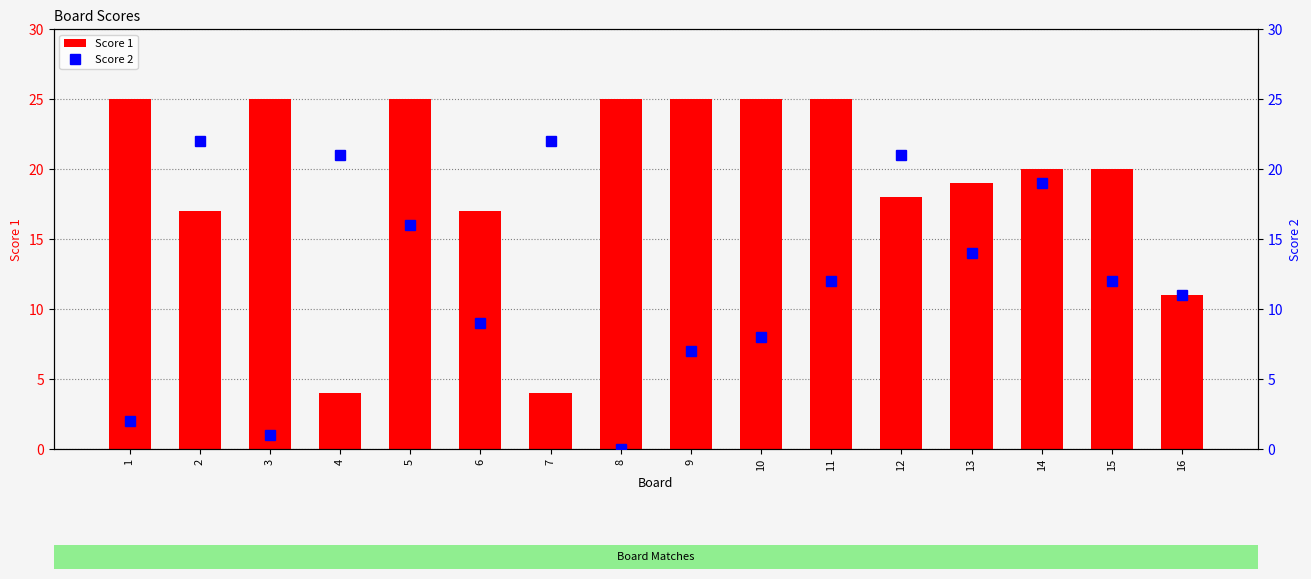

What is the approximate value of Score 1 at 10?

25